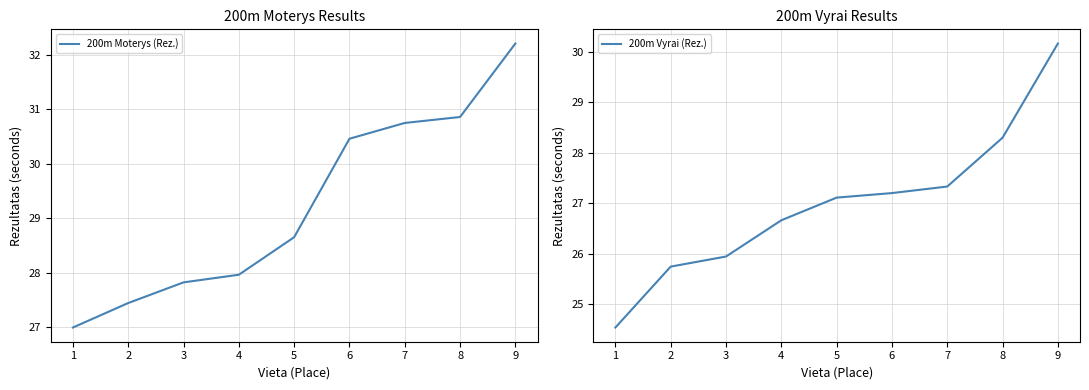

What is the value of the 200m Vyrai (Rez.) point at the 3rd from the left?

25.9